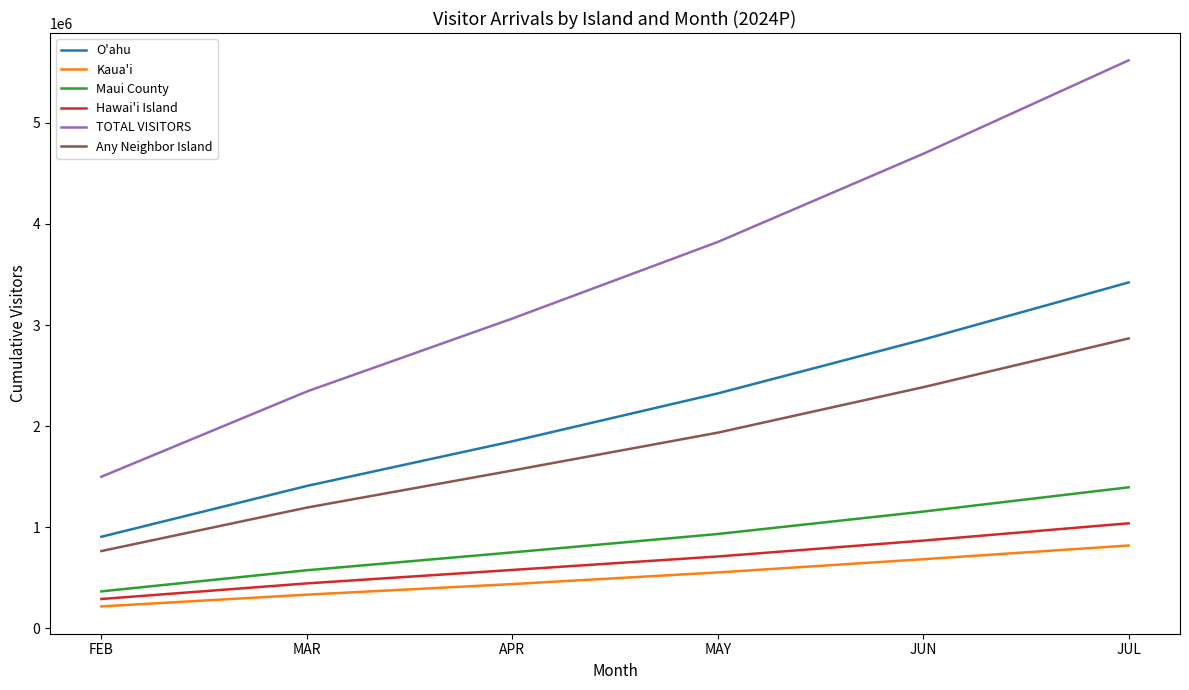

Is it true that Kaua'i equals 435964.3 at APR?

True